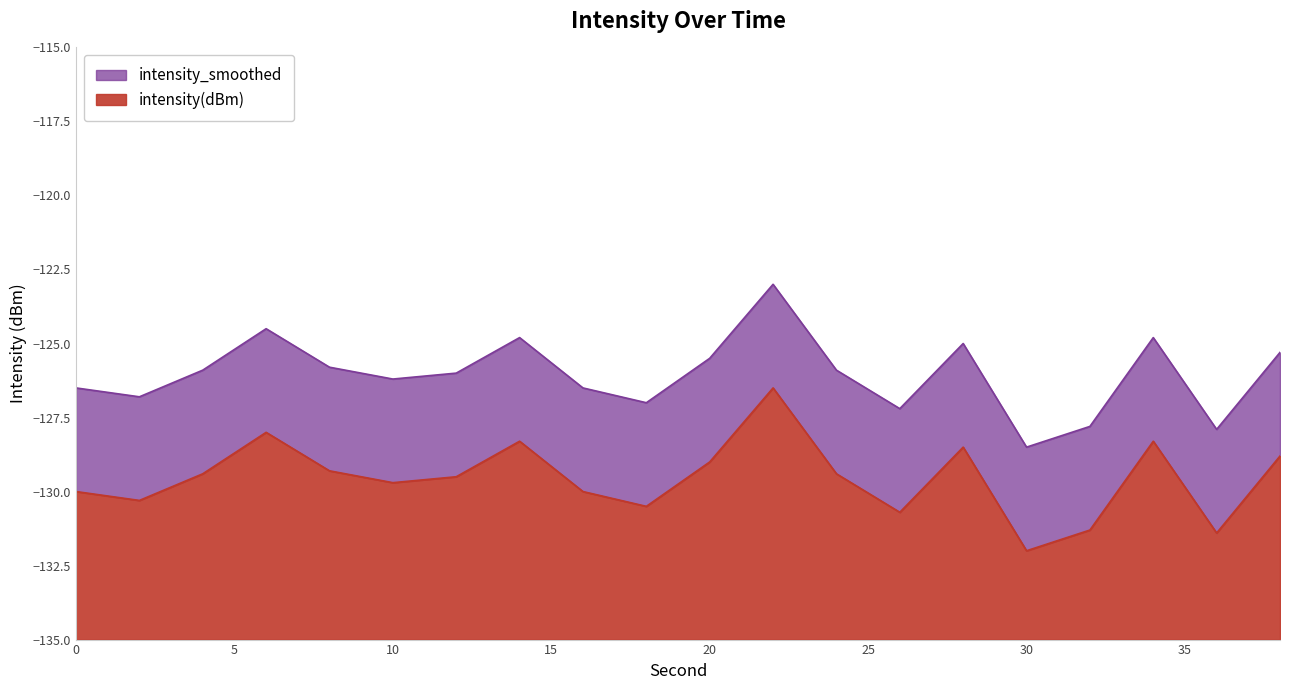

Count the number of categories in the chart.

20